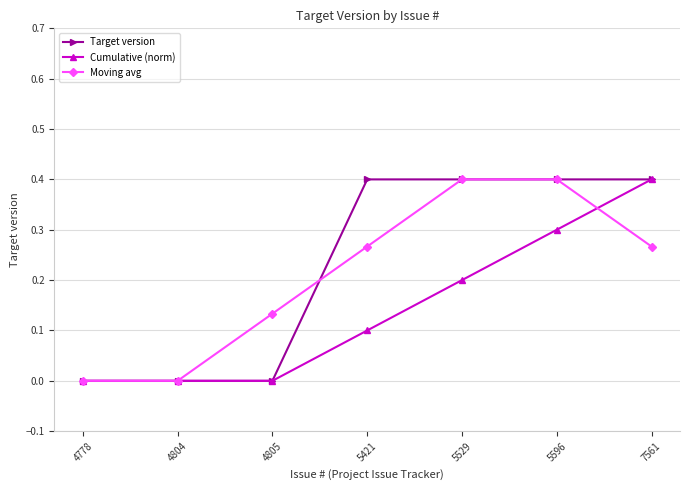

What are all the series names shown in the legend?

Target version, Cumulative (norm), Moving avg